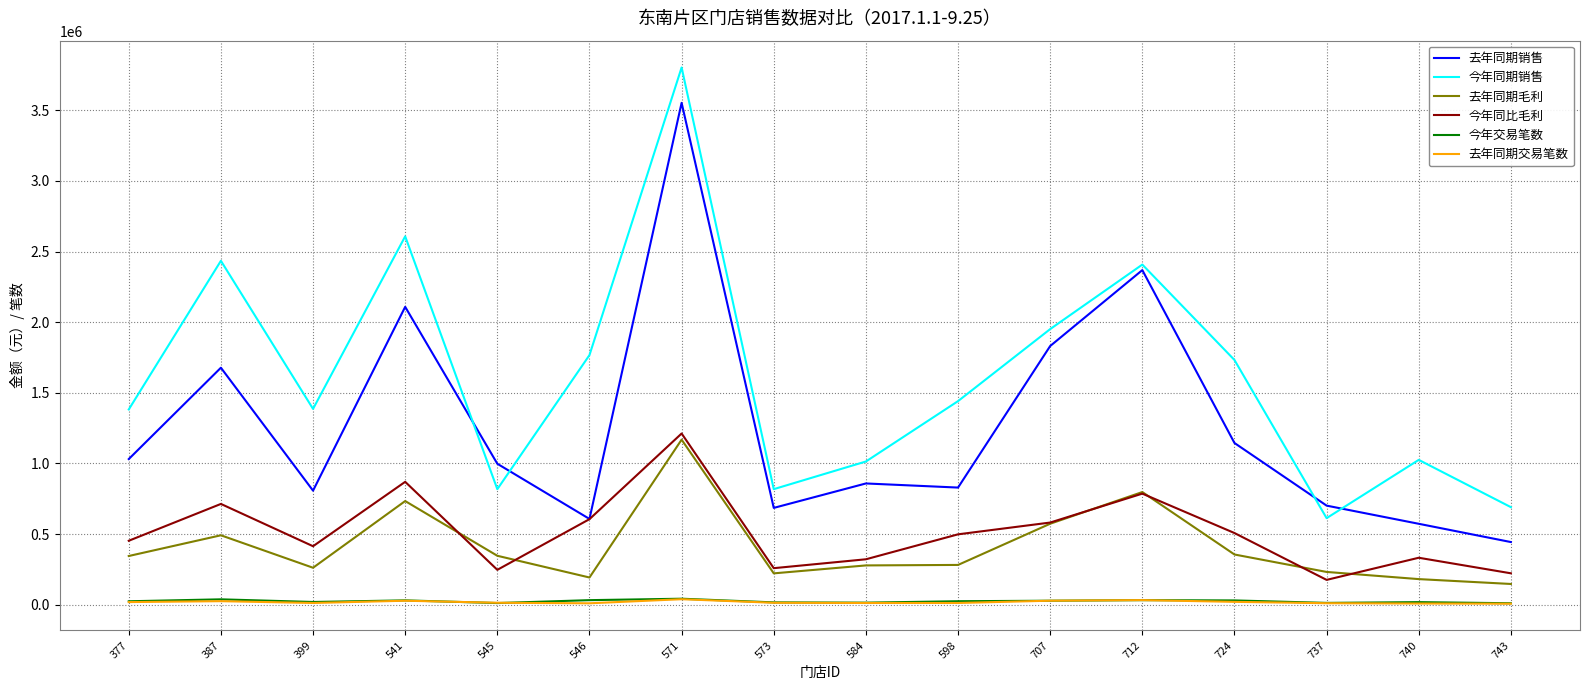

Does the chart have visible grid lines?

Yes